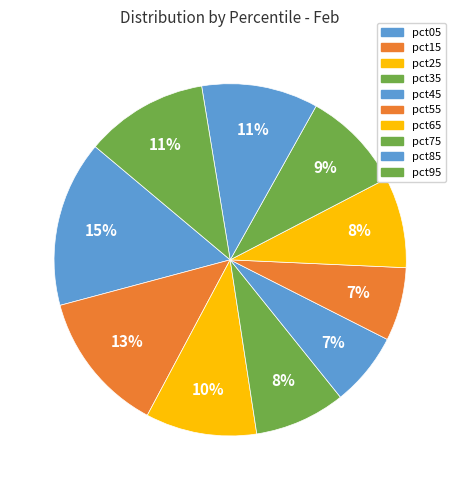

How many segments does this pie chart have?

10